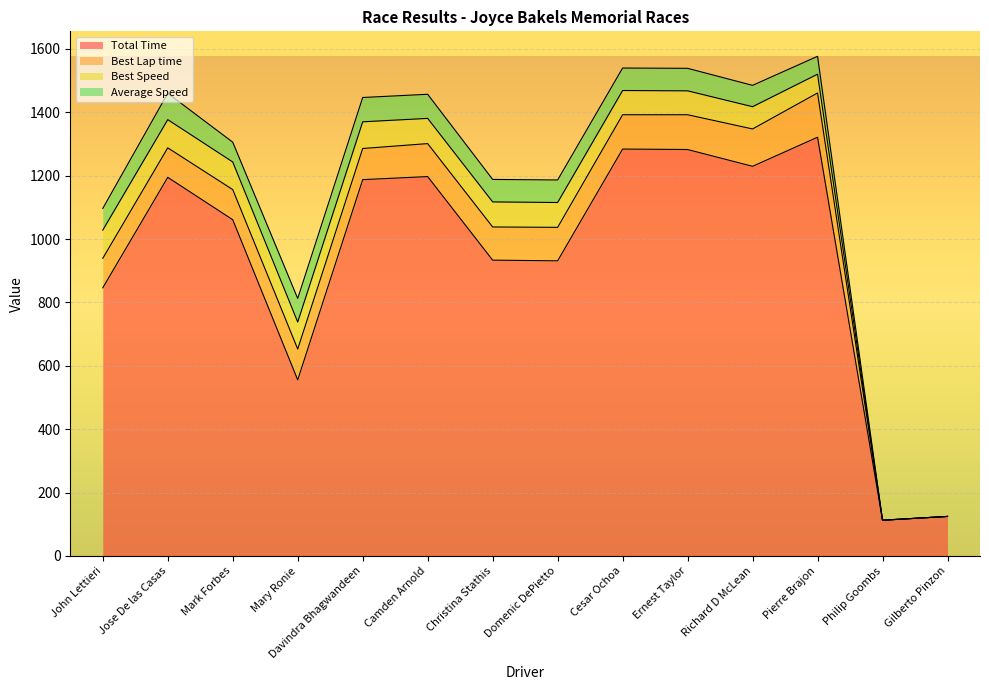

What position from the right is Jose De las Casas?

13